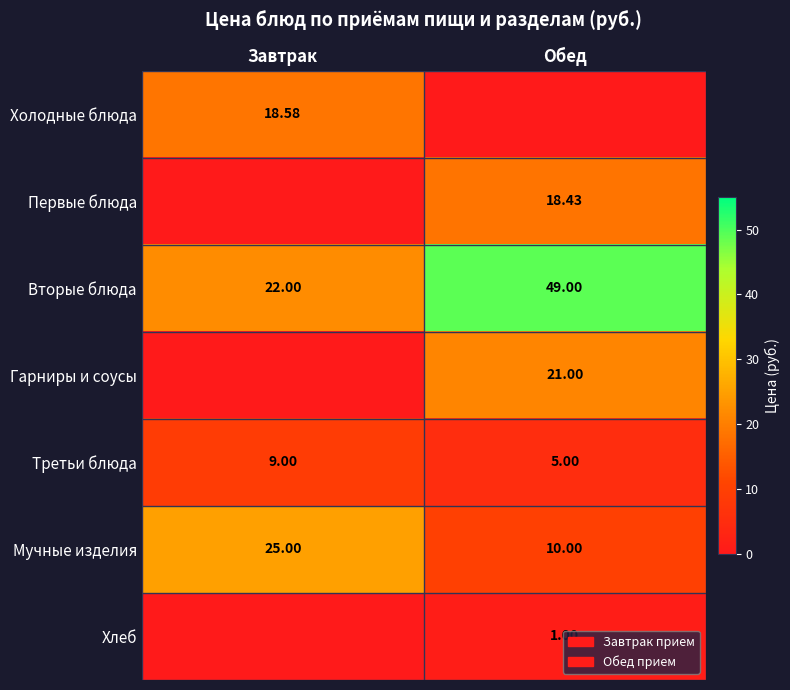

What is the maximum value shown in the chart?

49.0